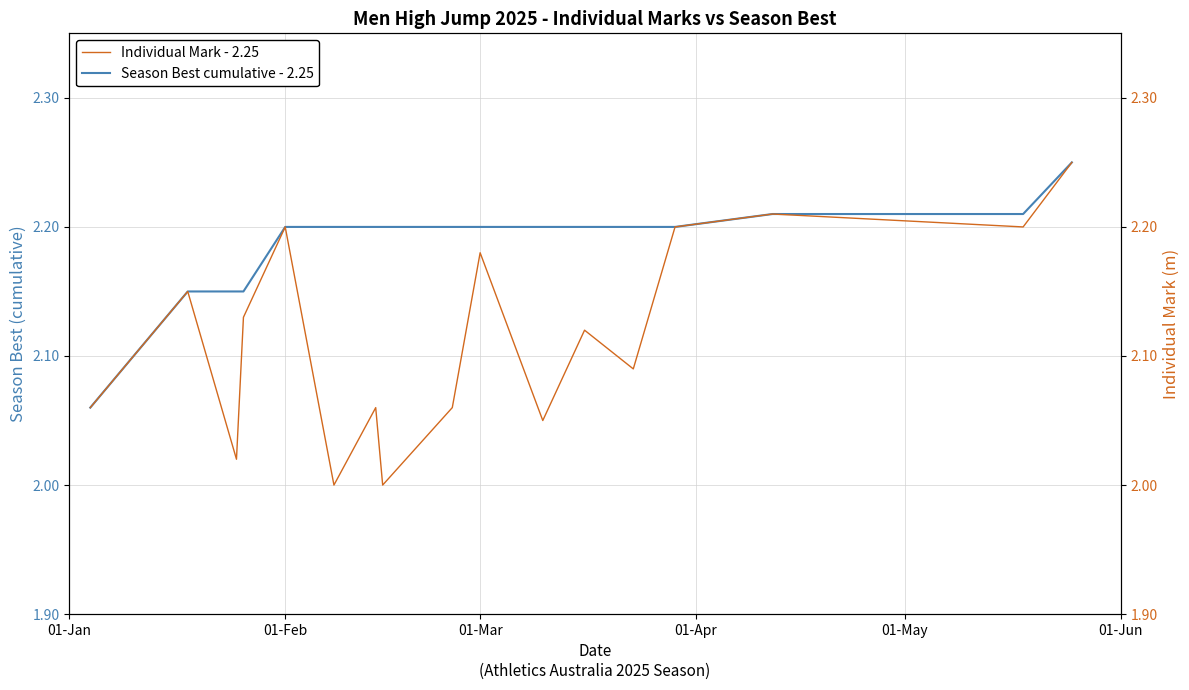

True or false: Season Best cumulative - 2.25 and Individual Mark - 2.25 intersect in this chart.

False